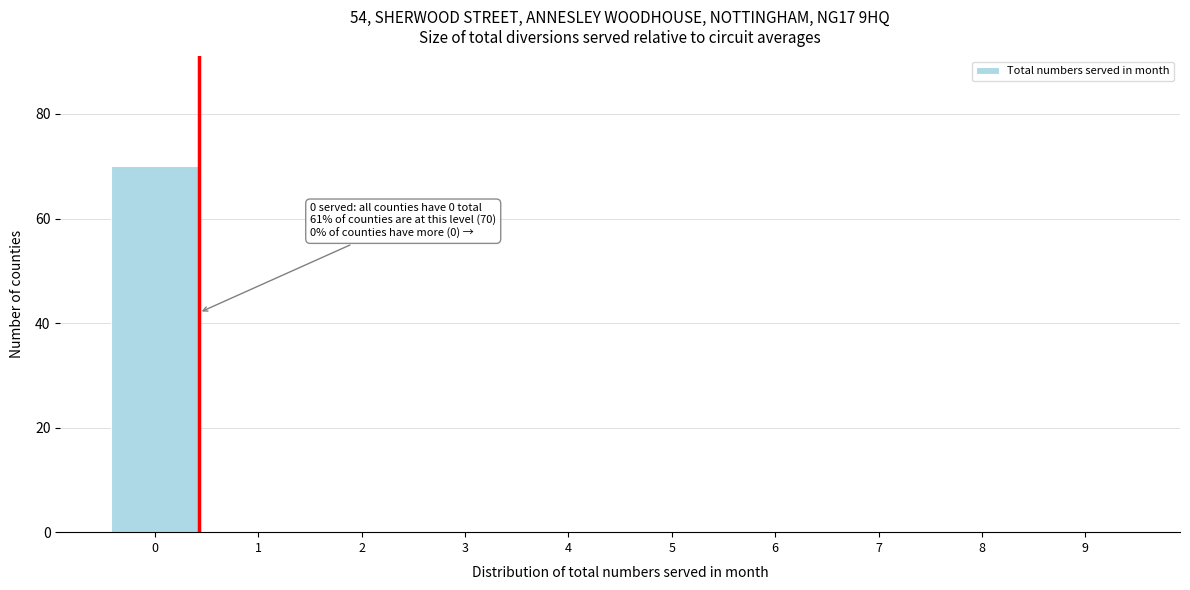

Reading left to right, transcribe all the data shown in this chart.

0=70	1=0	2=0	3=0	4=0	5=0	6=0	7=0	8=0	9=0